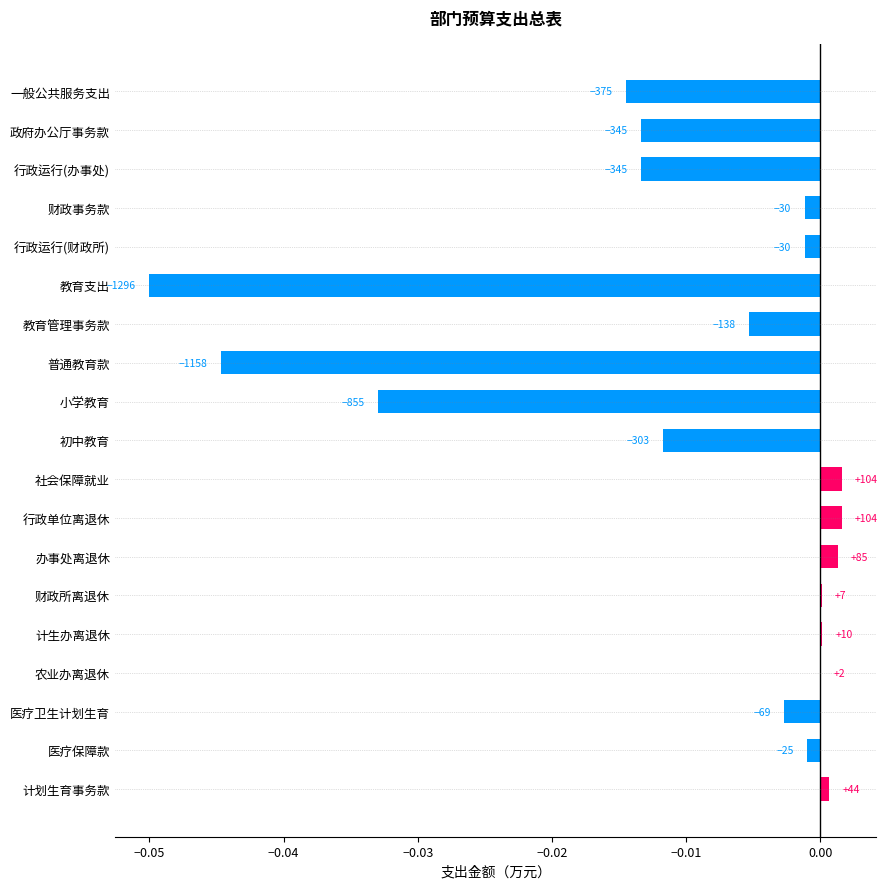

Are the bars horizontal?

Yes